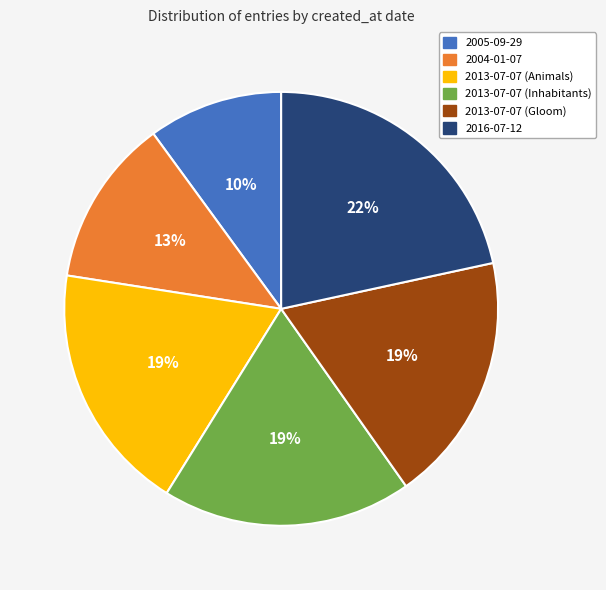

What percentage is the 2004-01-07 slice, to the nearest percent?

13%